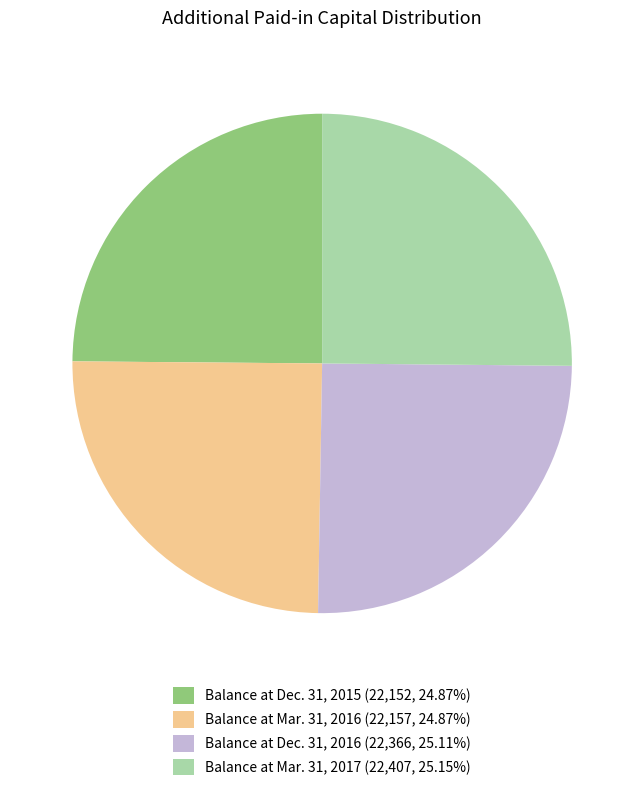

Is there any slice that represents more than half of the pie?

No